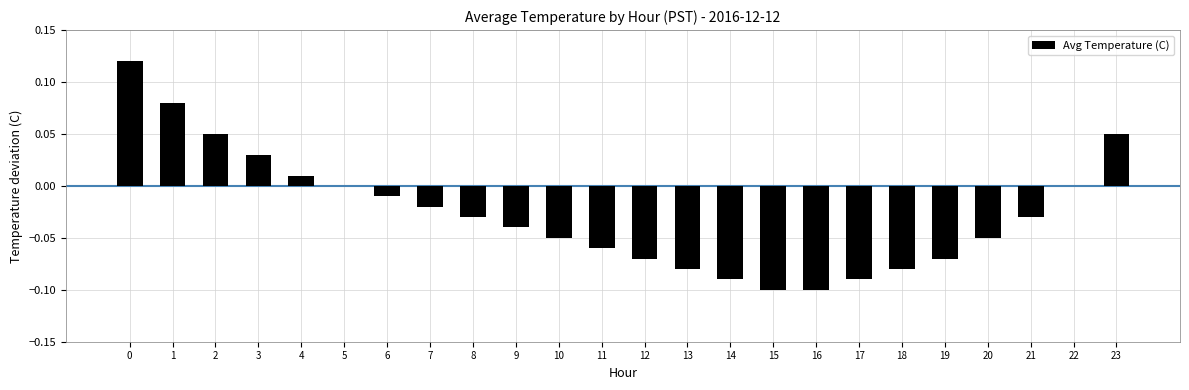

What is the sum of all values?

-0.6